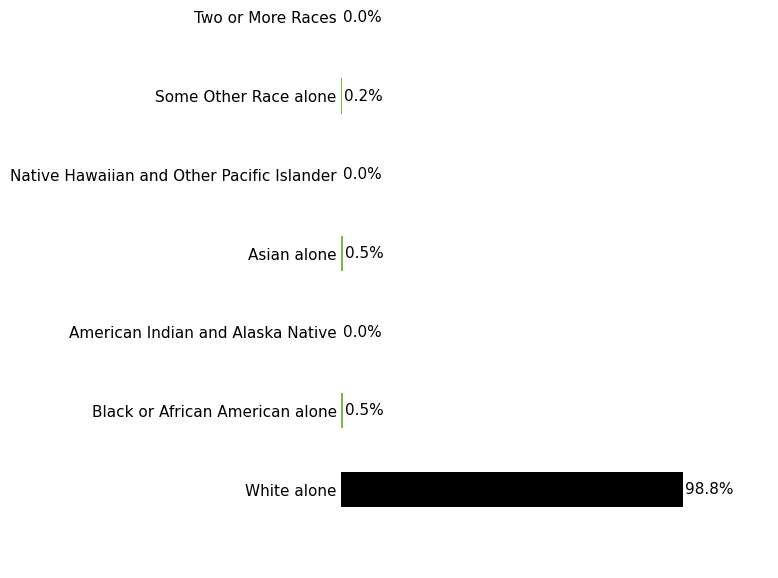

Which has a higher value, Native Hawaiian and Other Pacific Islander or Some Other Race alone?

Some Other Race alone